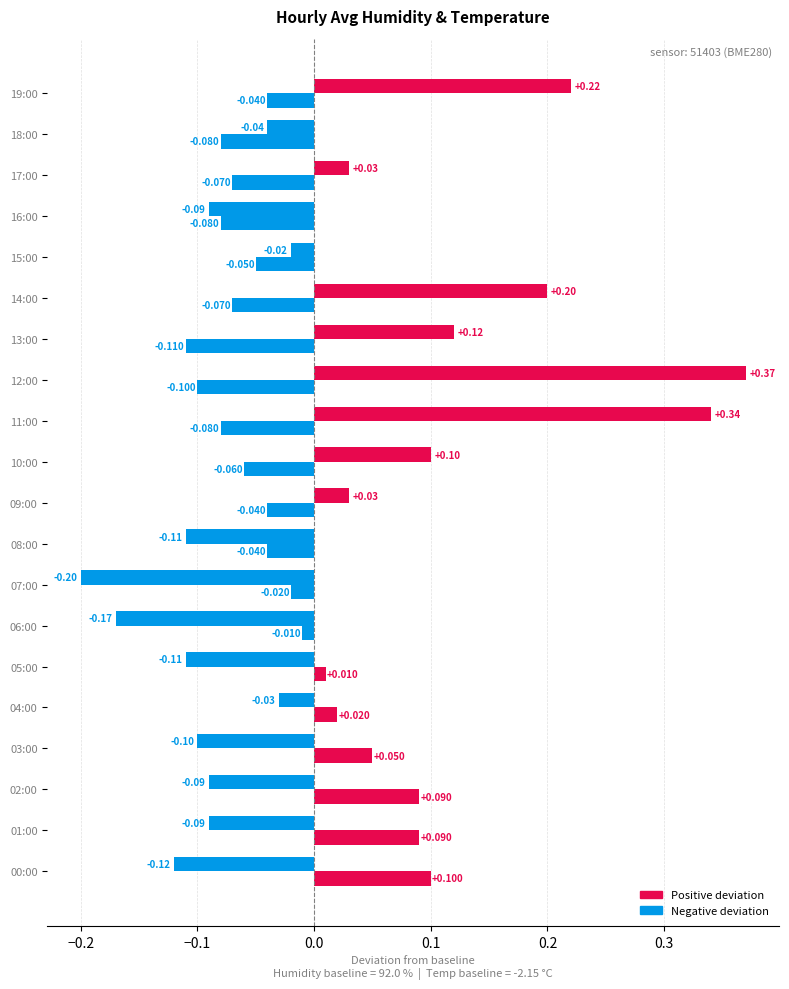

How many series are shown in this chart?

2